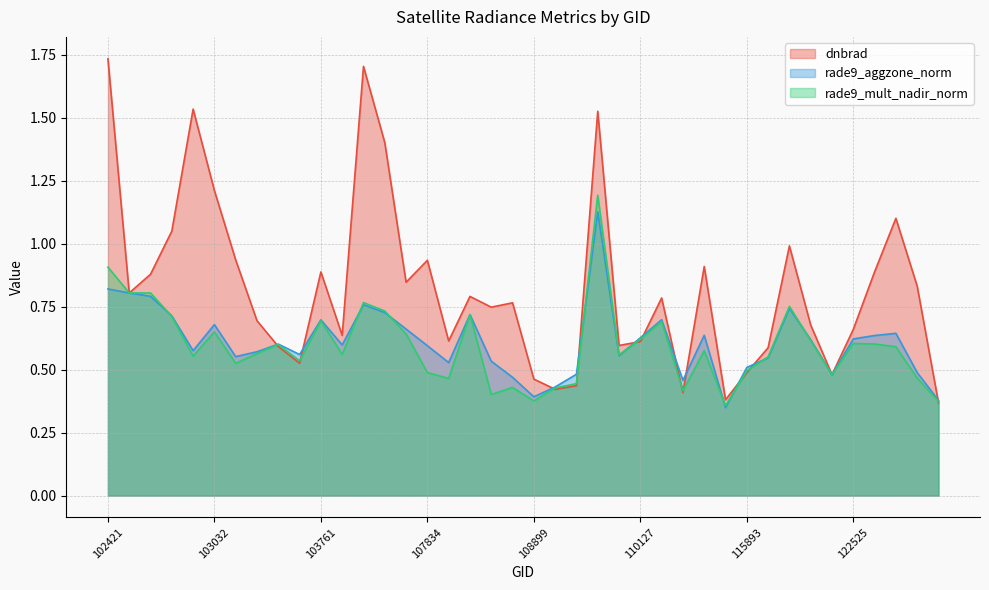

The value of rade9_aggzone_norm at 123251 is 0.1. True or false?

False